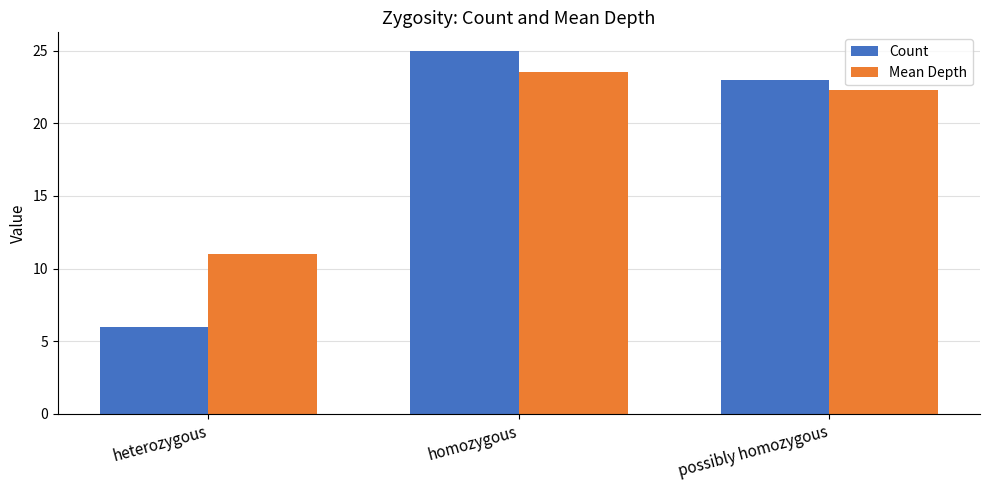

What is the label of the 2nd bar from the left?

homozygous